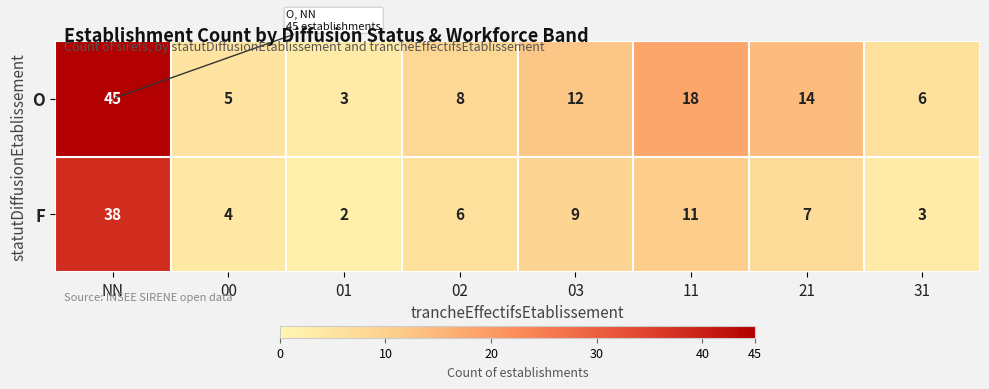

Reading left to right, what are all the values shown in this chart?

O: NN=45	00=5	01=3	02=8	03=12	11=18	21=14	31=6
F: NN=38	00=4	01=2	02=6	03=9	11=11	21=7	31=3